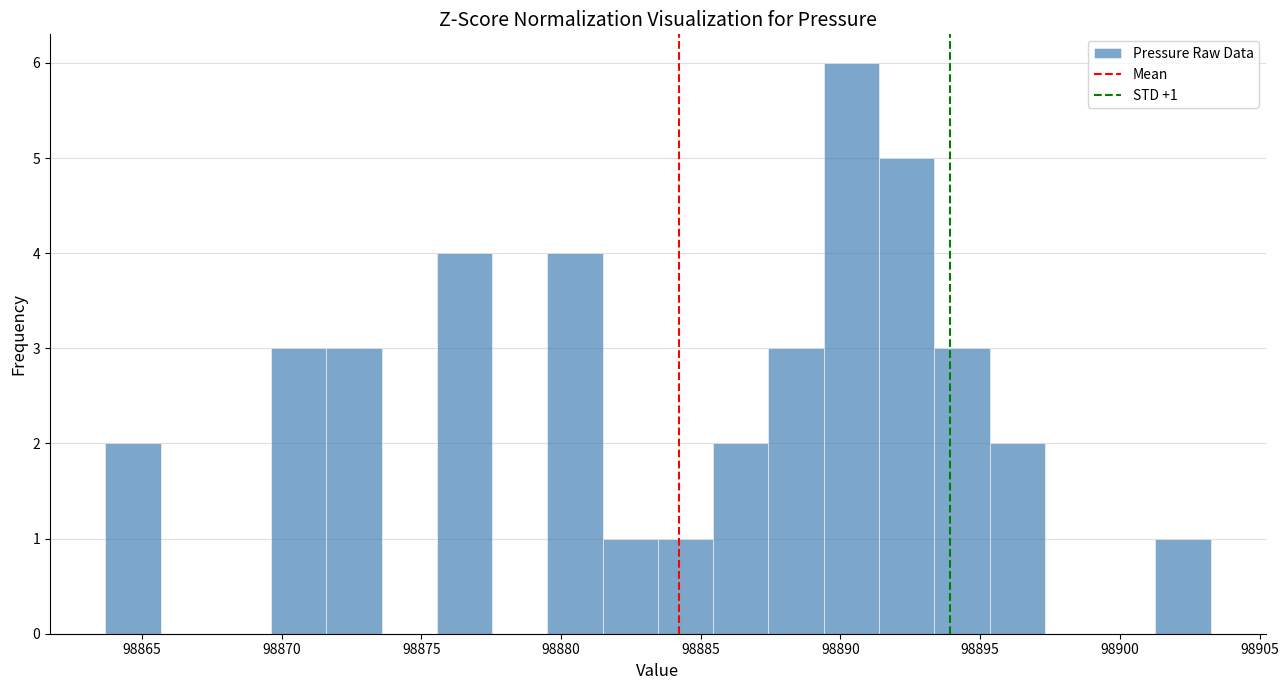

Around what value on the x-axis is the tallest bar? Give the approximate position of its centre, as read against the axis.

98890.5